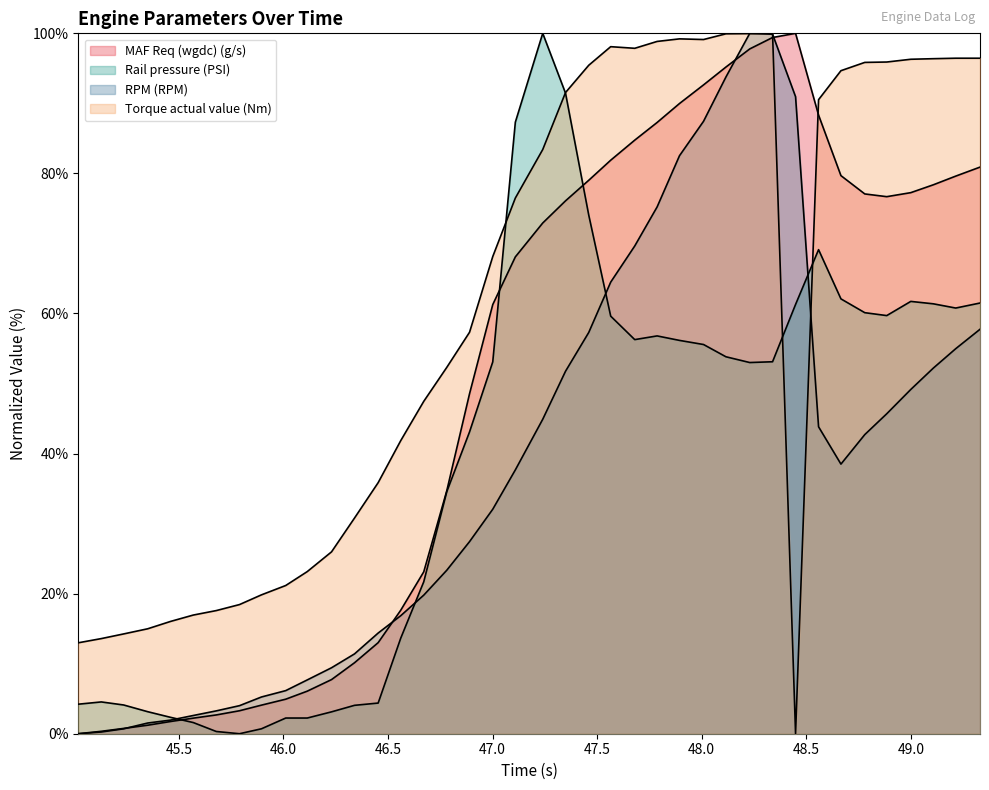

What is the approximate value of MAF Req (wgdc) (g/s) at 46.23?

0.1